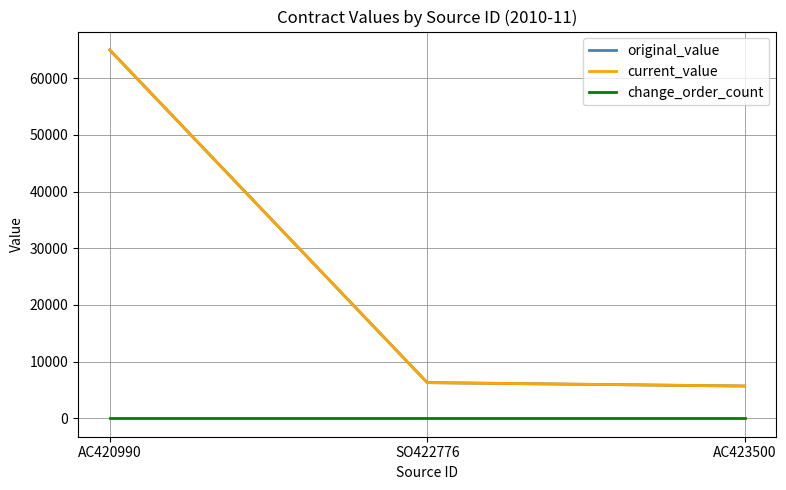

The value of original_value at AC420990 is 65000.0. True or false?

True